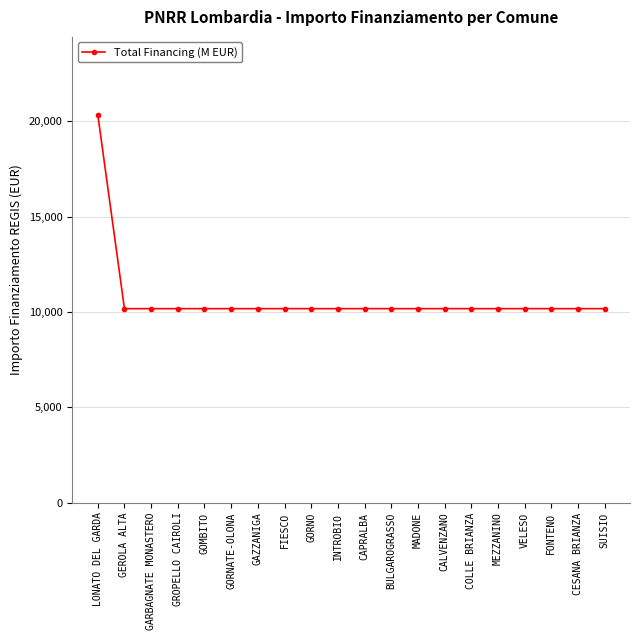

Does the chart display data point markers on the line(s)?

Yes